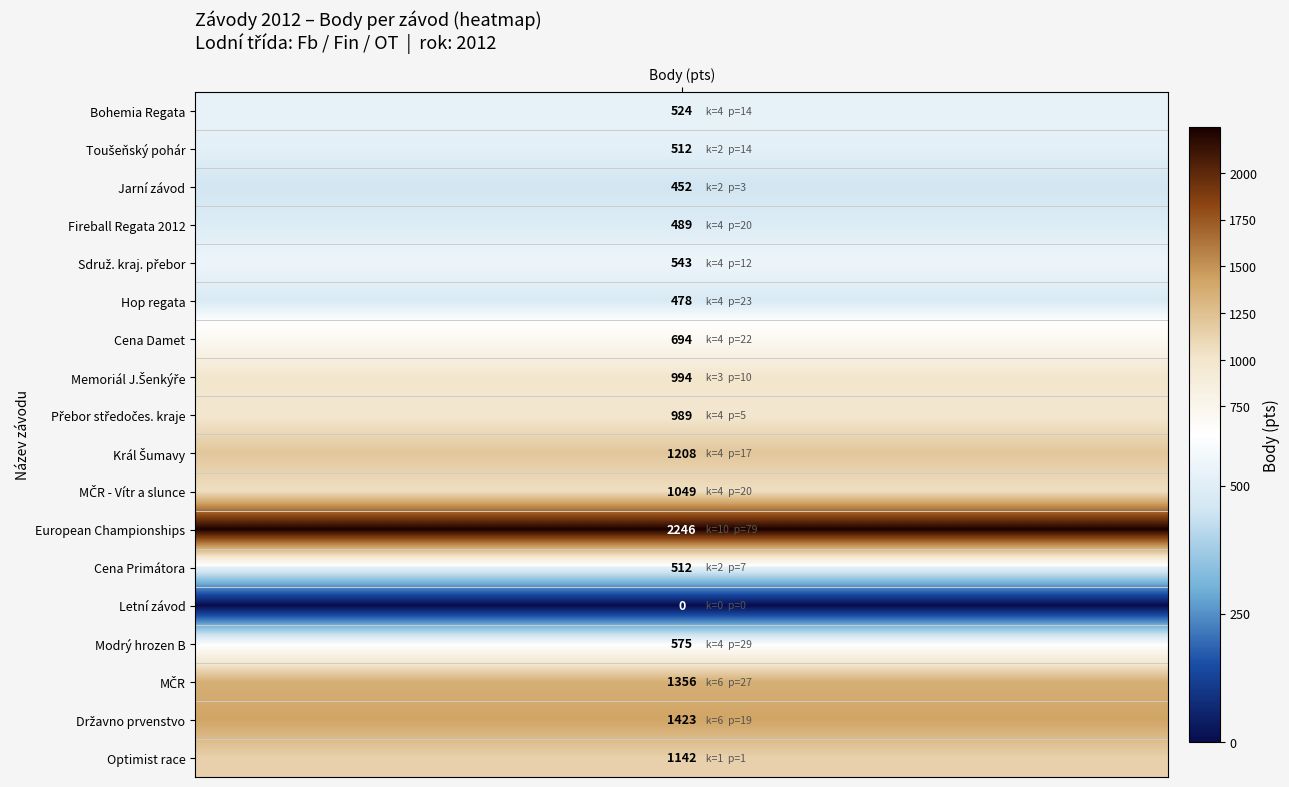

The value of Jarní závod at 122139 is -220. True or false?

False